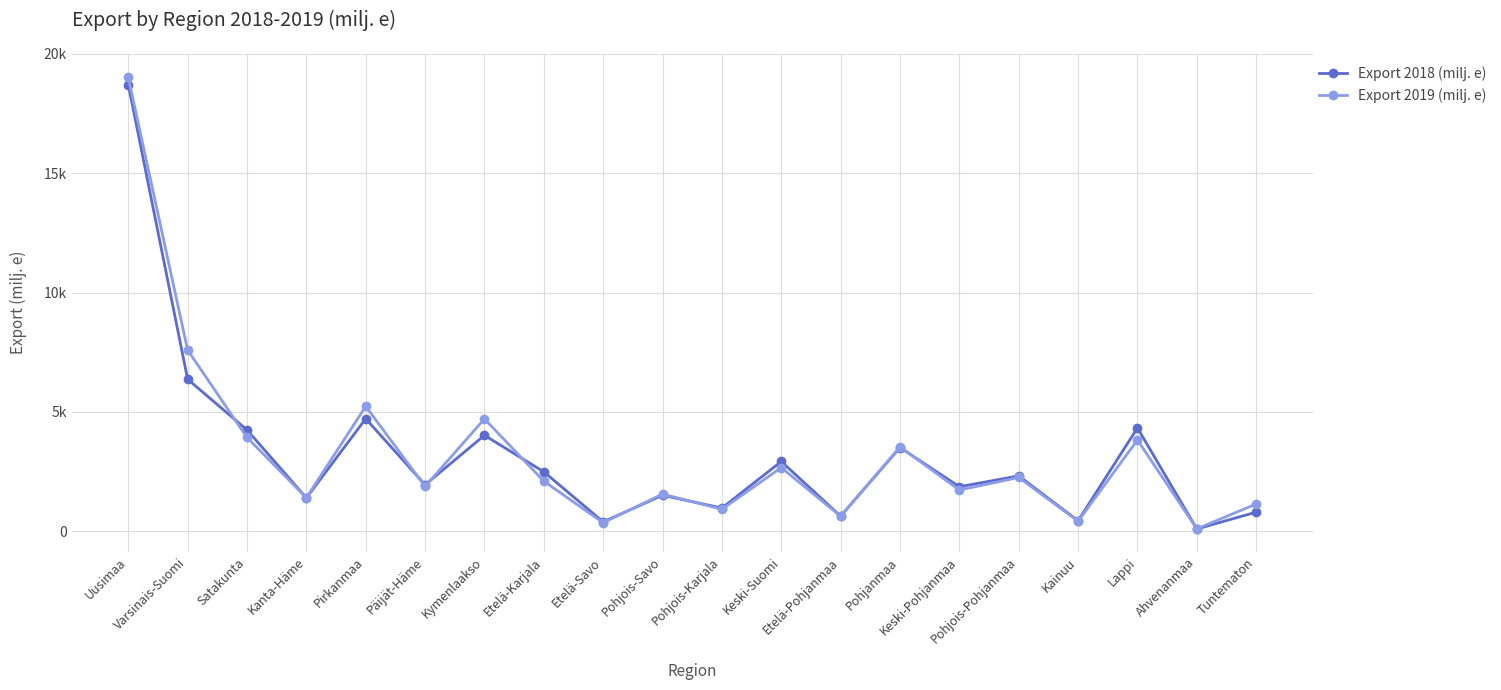

Is the value of Export 2018 (milj. e) at Kymenlaakso greater than the value of Export 2019 (milj. e) at Keski-Pohjanmaa?

Yes